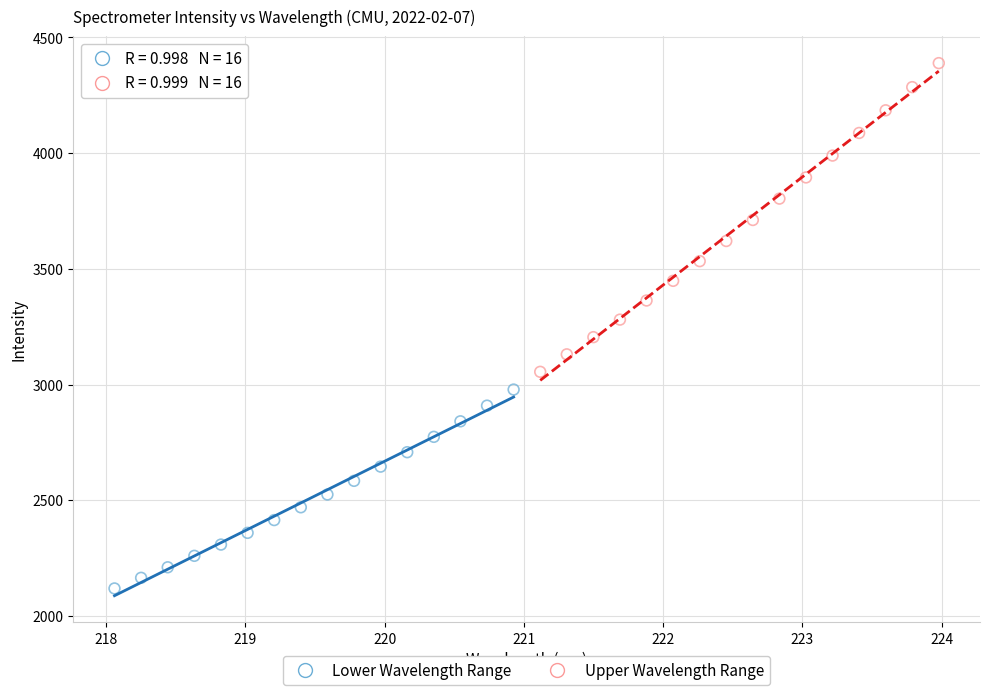

Which series reaches the maximum Y coordinate?

Upper Wavelength Range